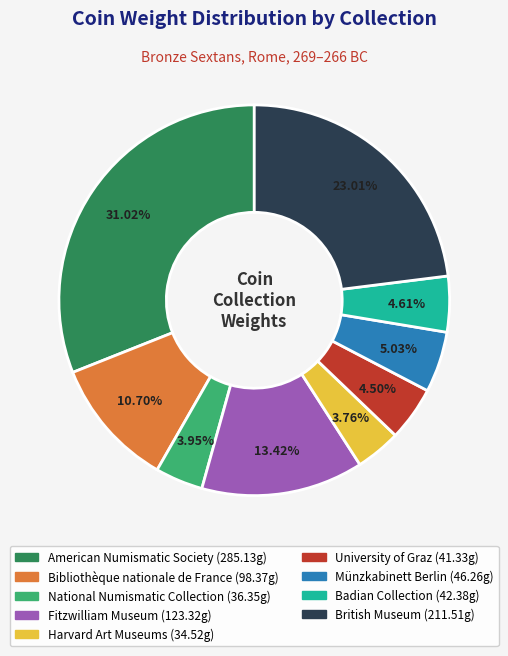

Does any single category account for the majority?

No